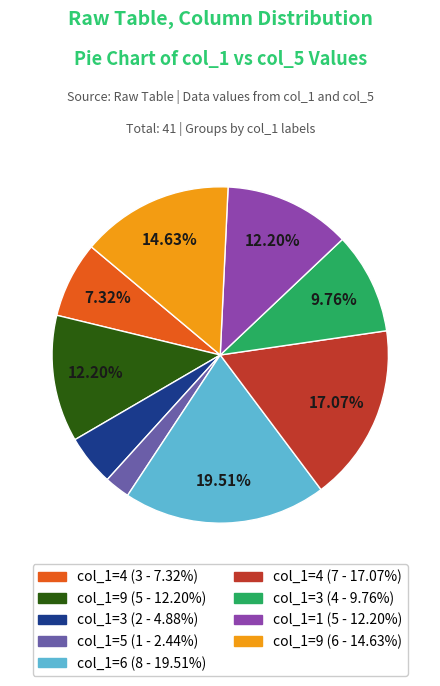

Is there any slice that represents more than half of the pie?

No